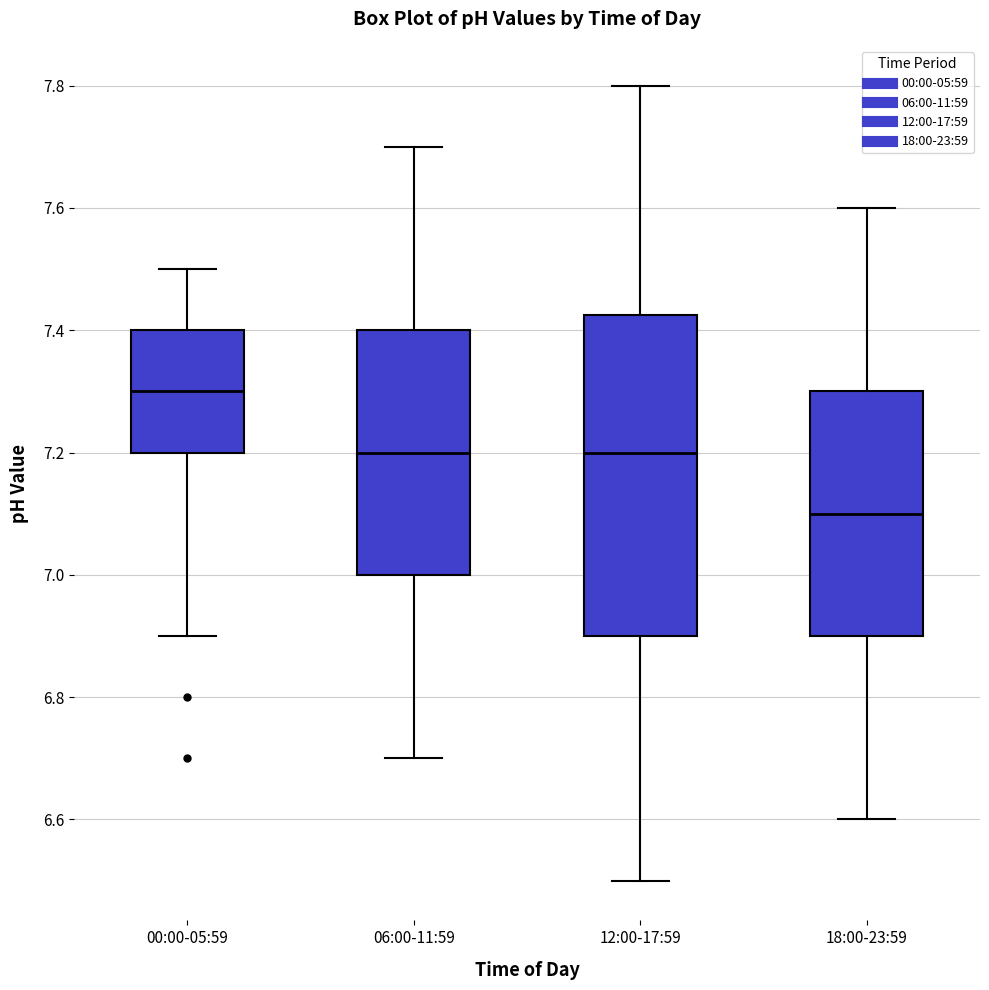

Reading left to right, read every box against the y-axis: the position of its median line, the range the box covers, and the ends of its whiskers. The values are not printed on the chart, so give them approximately, as read against the axis.

00:00-05:59: median 7.30, box 7.20 to 7.40, whiskers 6.90 to 7.50
06:00-11:59: median 7.20, box 7.00 to 7.40, whiskers 6.70 to 7.70
12:00-17:59: median 7.20, box 6.90 to 7.42, whiskers 6.50 to 7.80
18:00-23:59: median 7.10, box 6.90 to 7.30, whiskers 6.60 to 7.60